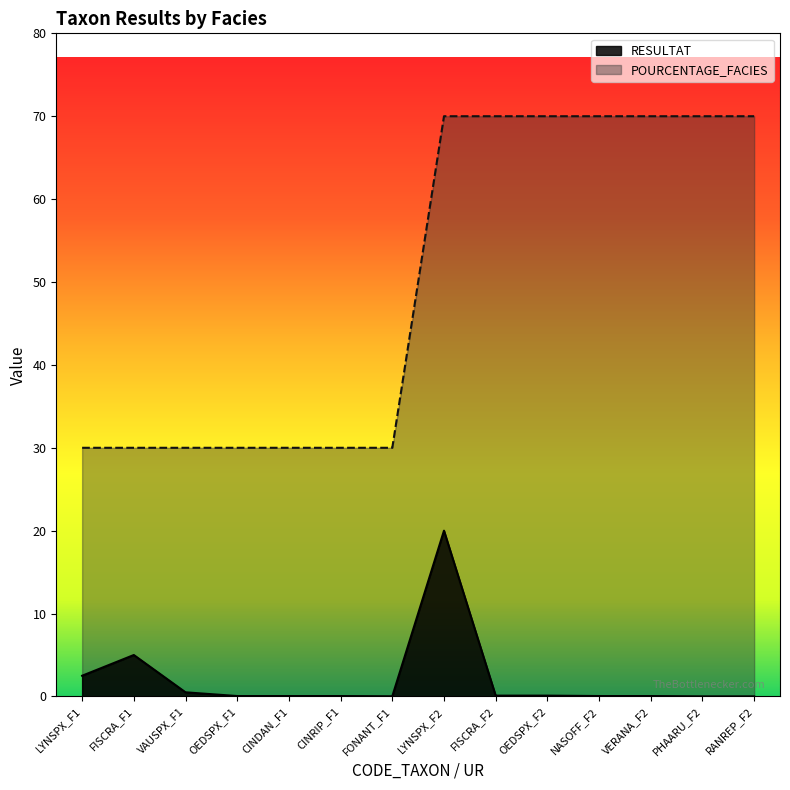

At which label does POURCENTAGE_FACIES reach its peak?

LYNSPX_F2